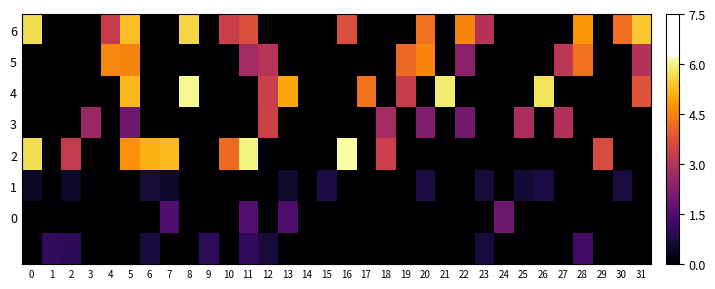

List the series in order of their peak value, highest first.

row_4, row_2, row_0, row_1, row_3, row_6, row_7, row_5